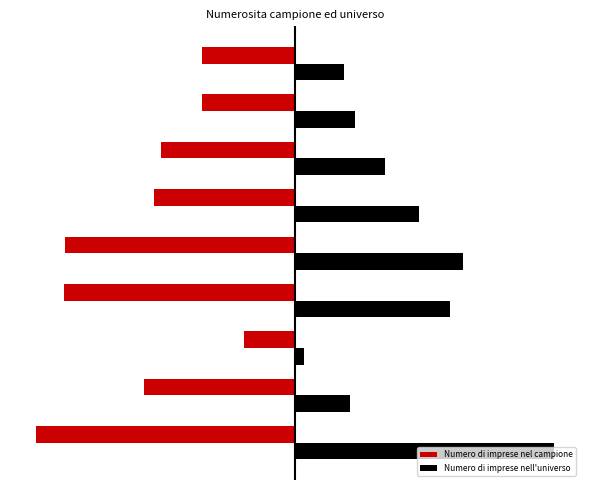

What is the value of the Numero di imprese nel campione bar at the 2nd from the left?

-456.0